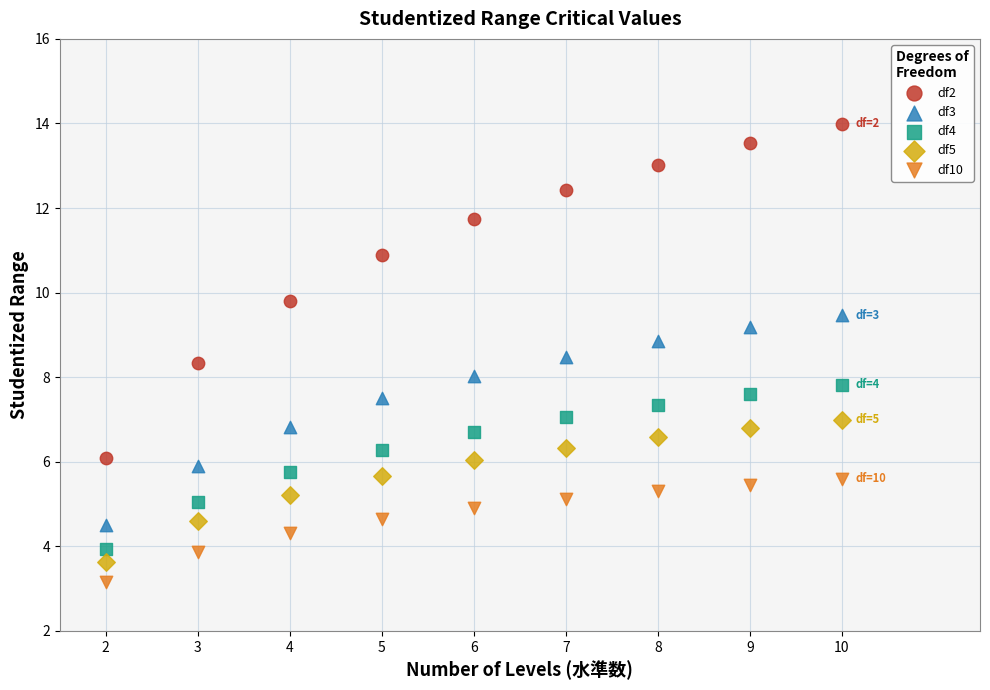

Which series reaches the maximum Y coordinate?

df2